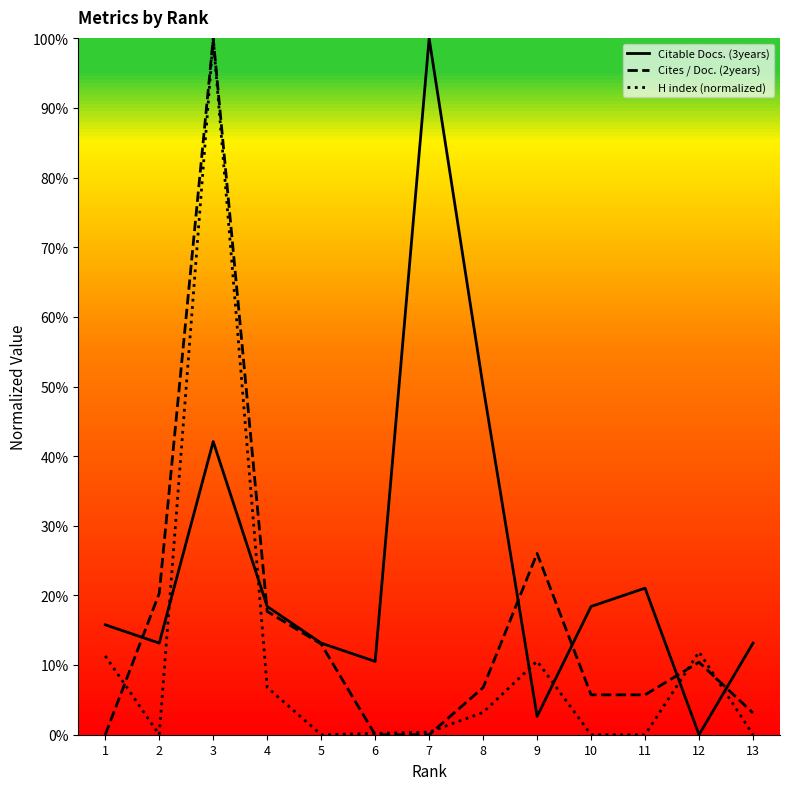

At 8, list the series in order from smallest to largest.

H index (normalized), Cites / Doc. (2years), Citable Docs. (3years)